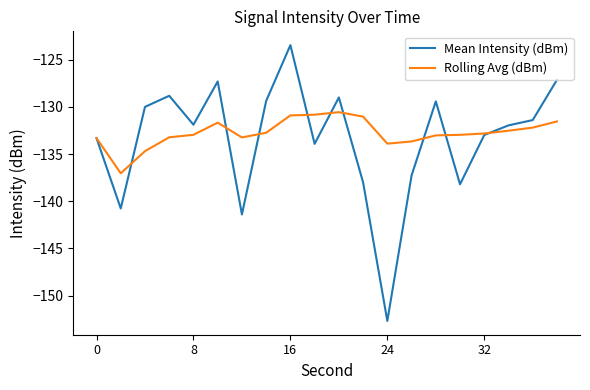

Rank the series by their maximum value, from highest to lowest.

Mean Intensity (dBm), Rolling Avg (dBm)